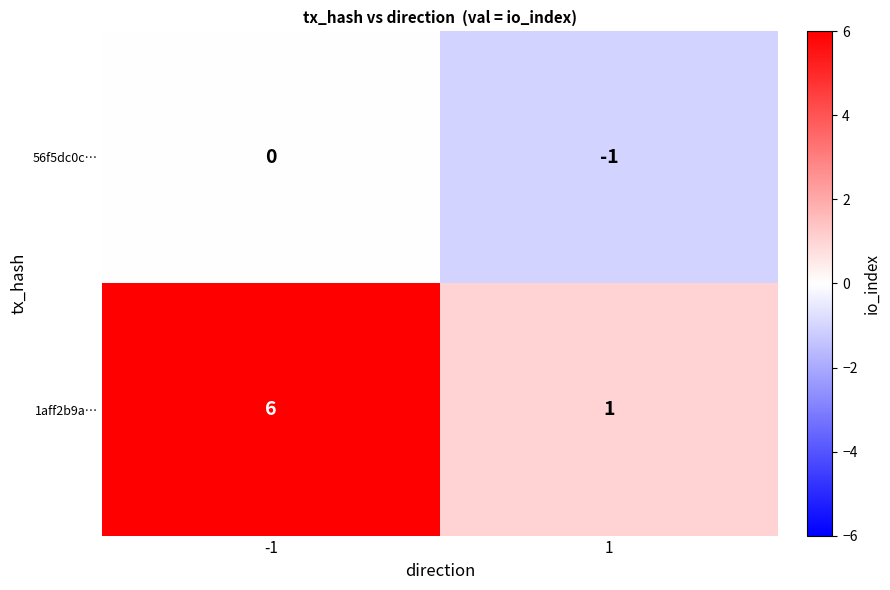

How many distinct data groups are displayed?

2